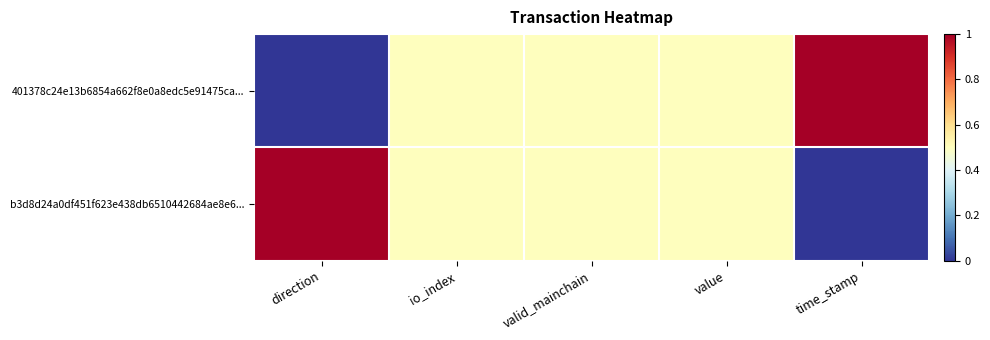

At which category is the sum across all series the highest?

direction